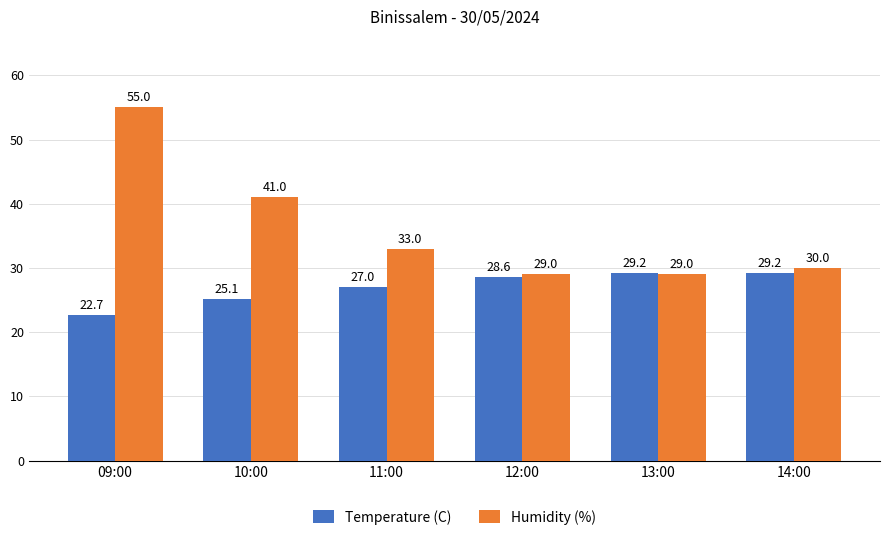

True or false: Temperature (C) has a value of 51.4 at 14:00.

False